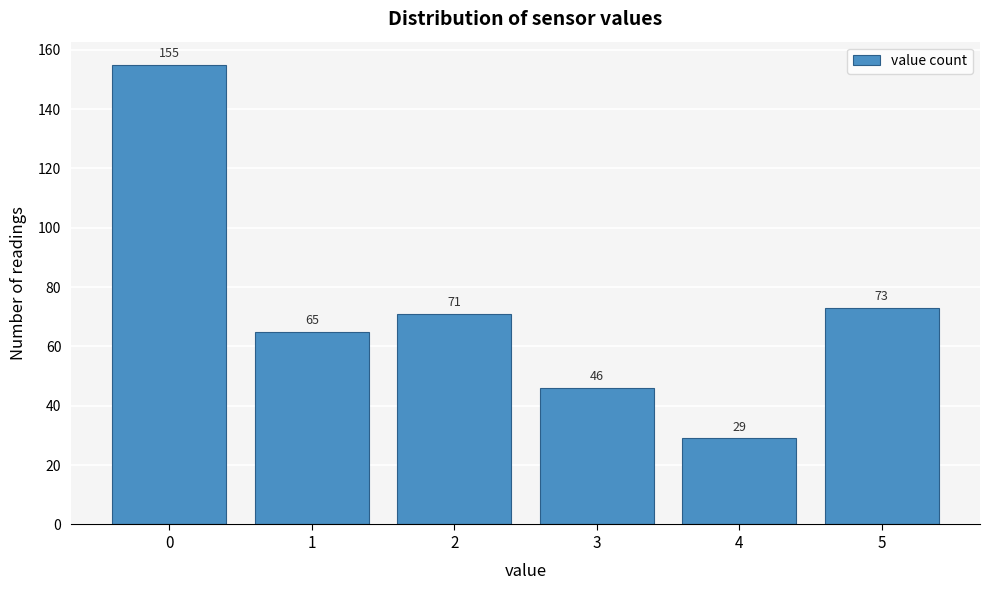

Reading right to left, list all the values displayed in this chart.

73	29	46	71	65	155